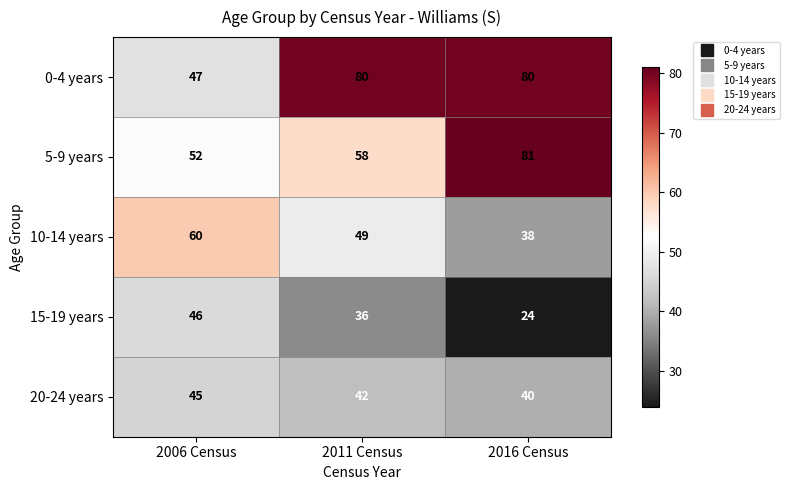

At which category is the sum across all series the highest?

2011 Census